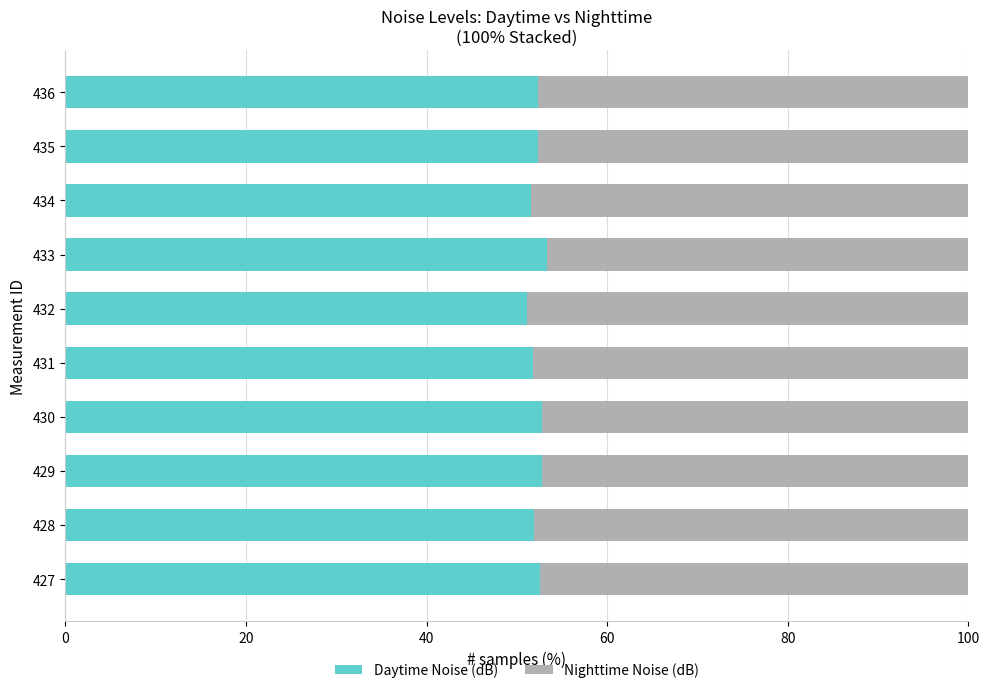

What is the average value of the Daytime Noise (dB) series?

52.3